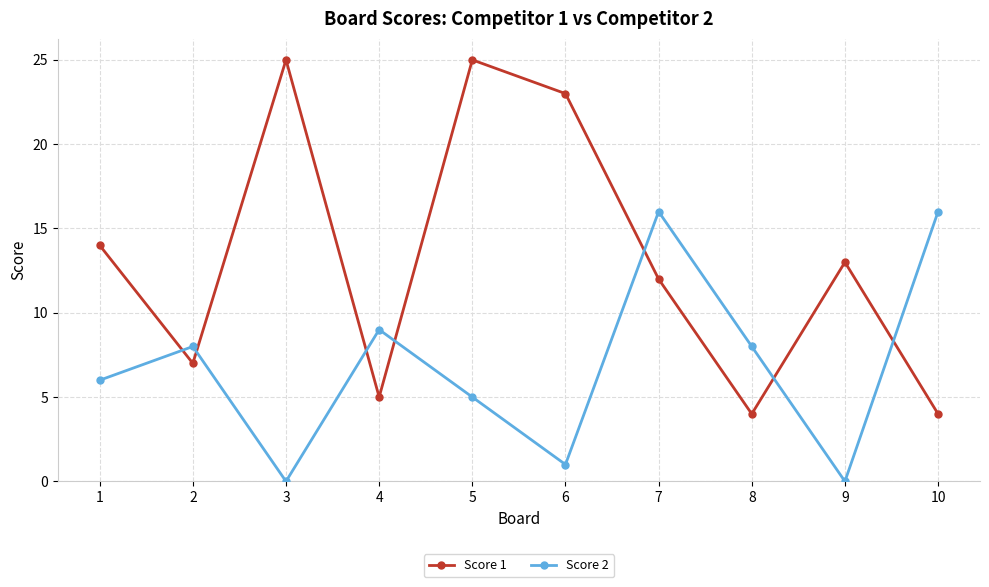

What is the value of the Score 1 point at the 5th from the left?

25